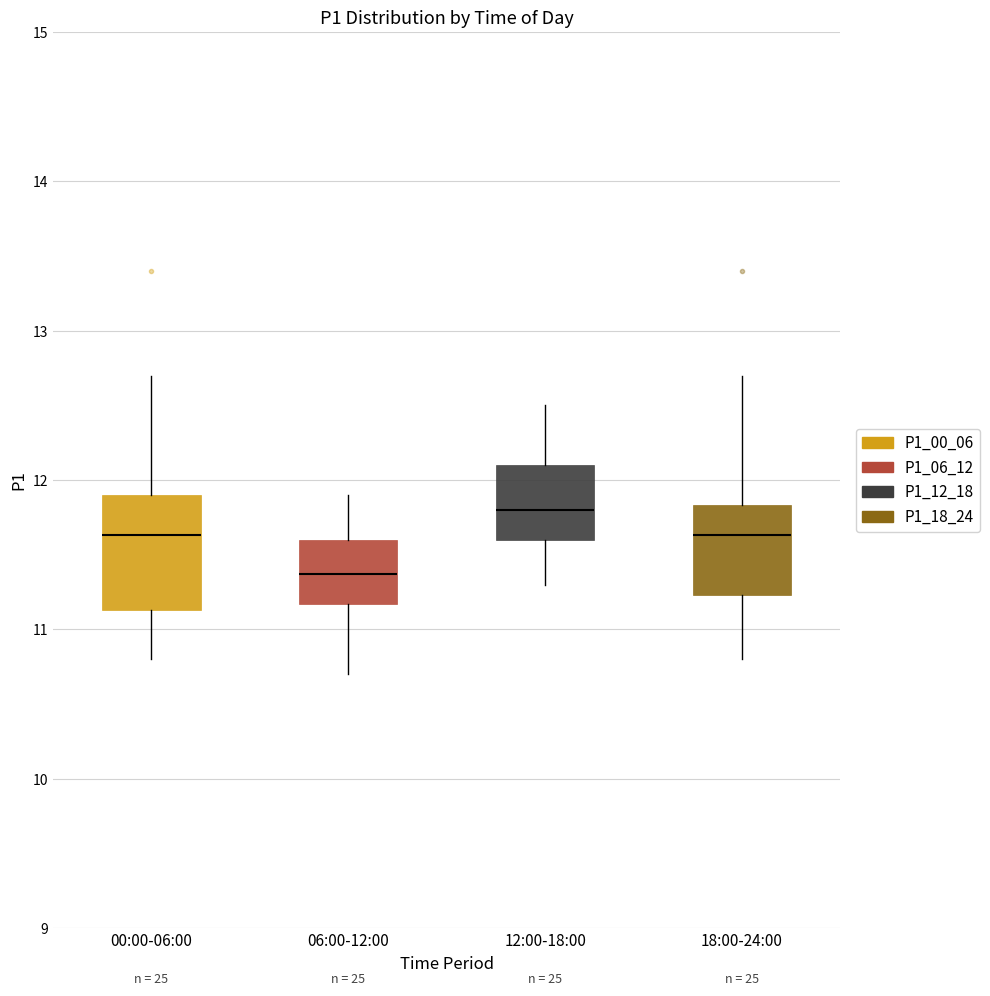

Reading left to right, transcribe this box plot: for each box, give where its median line is, the range the box spans, and where its two whiskers end, as read against the y-axis. The values are not printed on the chart, so give them approximately, as read against the axis.

00:00-06:00: median 11.6, box 11.1 to 11.9, whiskers 10.8 to 12.7
06:00-12:00: median 11.4, box 11.2 to 11.6, whiskers 10.7 to 11.9
12:00-18:00: median 11.8, box 11.6 to 12.1, whiskers 11.3 to 12.5
18:00-24:00: median 11.6, box 11.2 to 11.8, whiskers 10.8 to 12.7